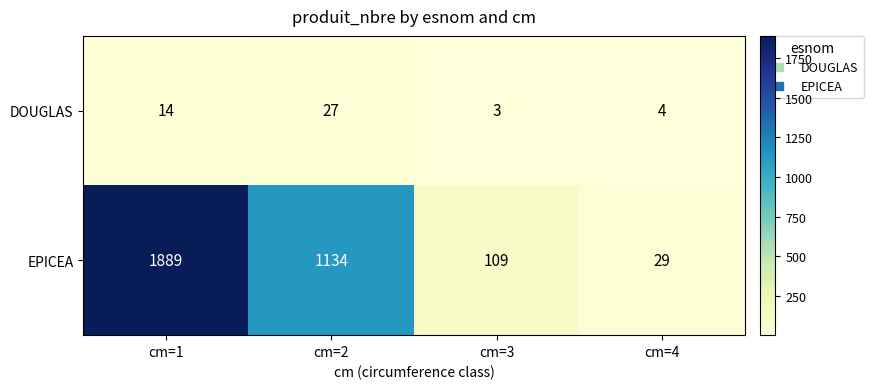

The value of EPICEA at cm=1 is 3068. True or false?

False